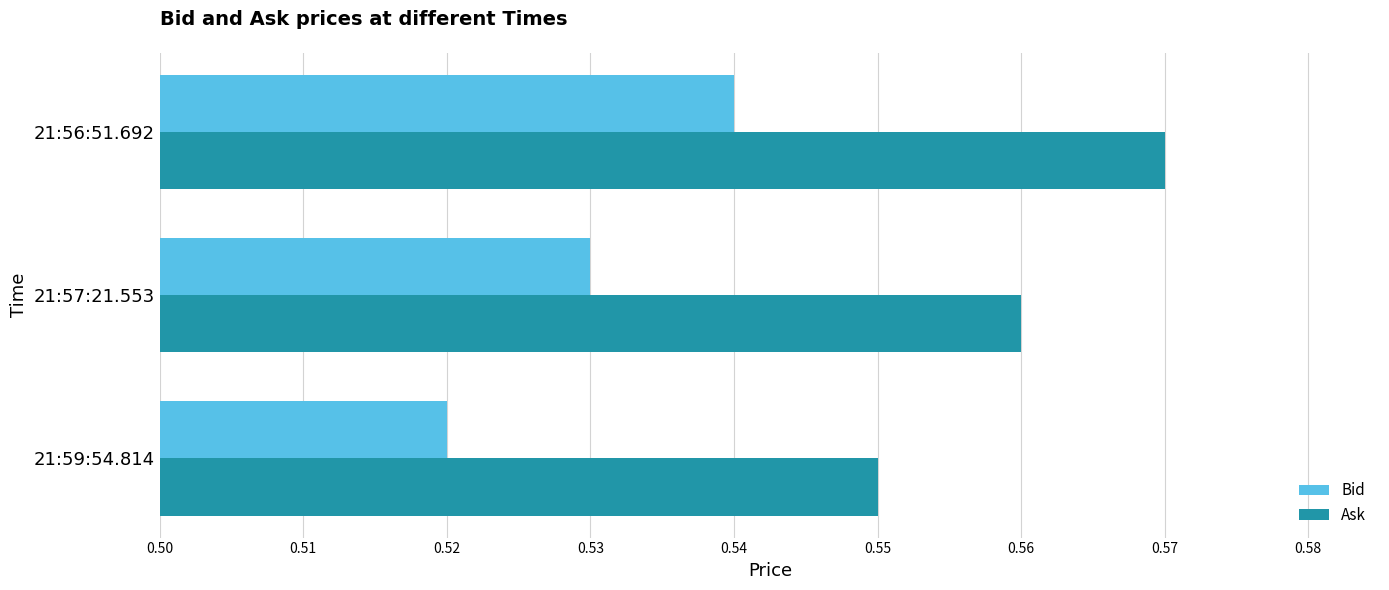

Which label corresponds to the largest value in the chart?

21:56:51.692